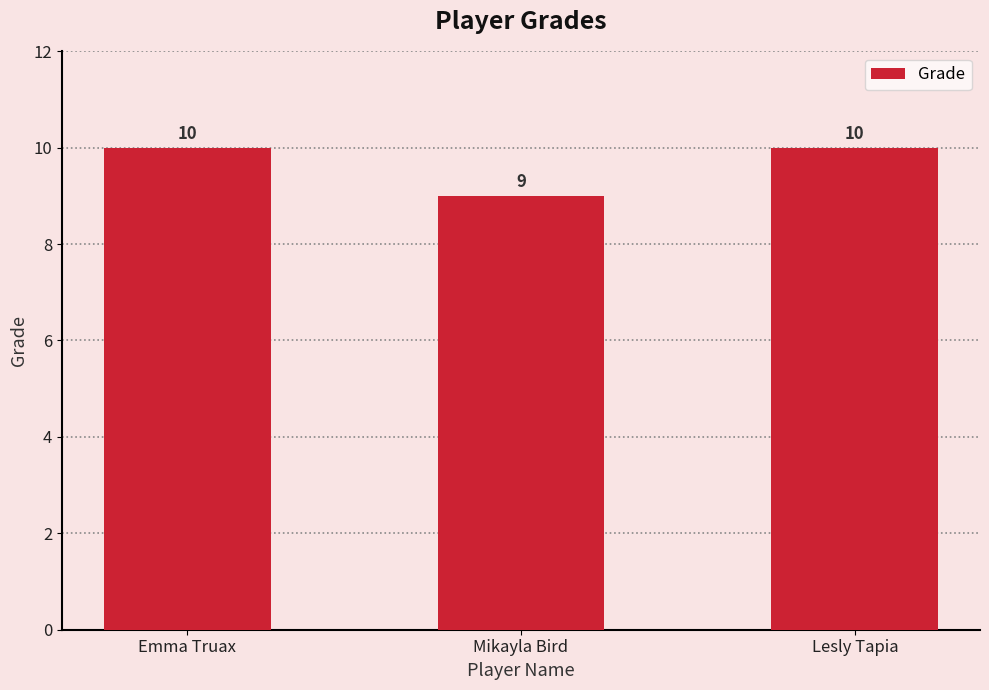

What is the approximate value at Emma Truax?

10